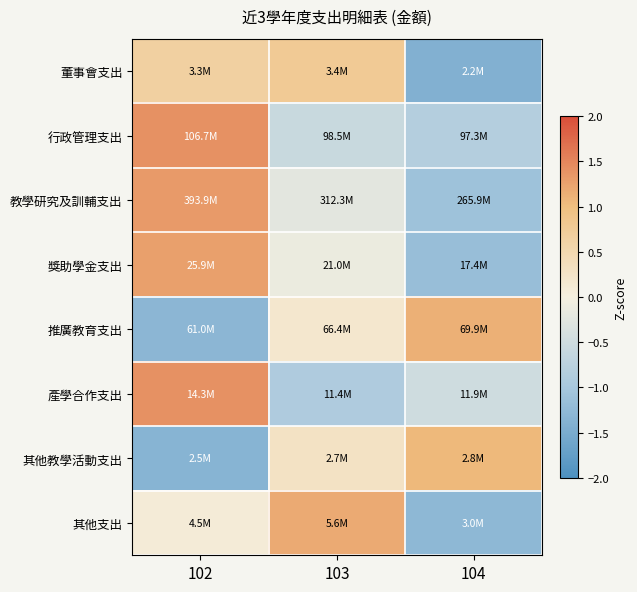

What is the total value across all series at 103?

0.6